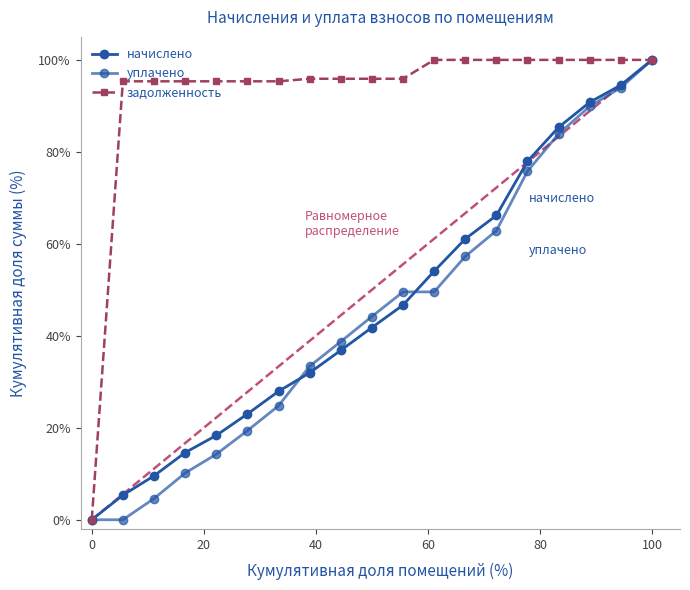

What is the difference between the maximum and minimum values in the задолженность series?

100.0